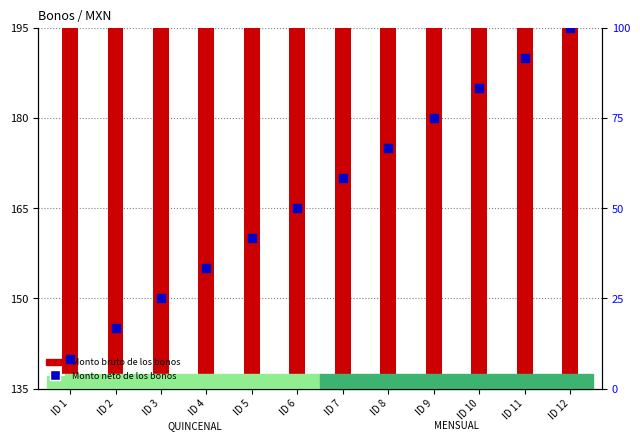

What are all the series names shown in the legend?

Monto bruto de los bonos, Monto neto de los bonos